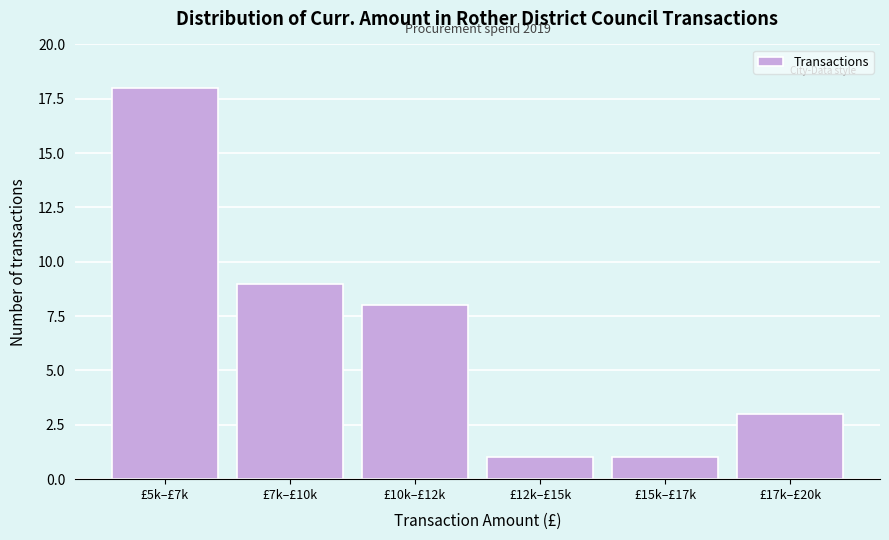

Reading left to right, what are all the values shown in this chart?

18	9	8	1	1	3